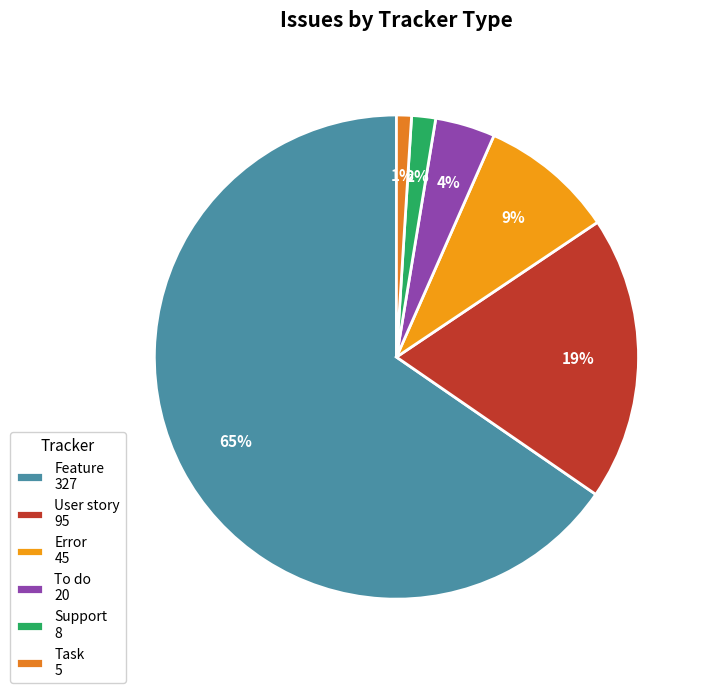

Approximately how many times larger is the value at Task compared to Support?

0.6